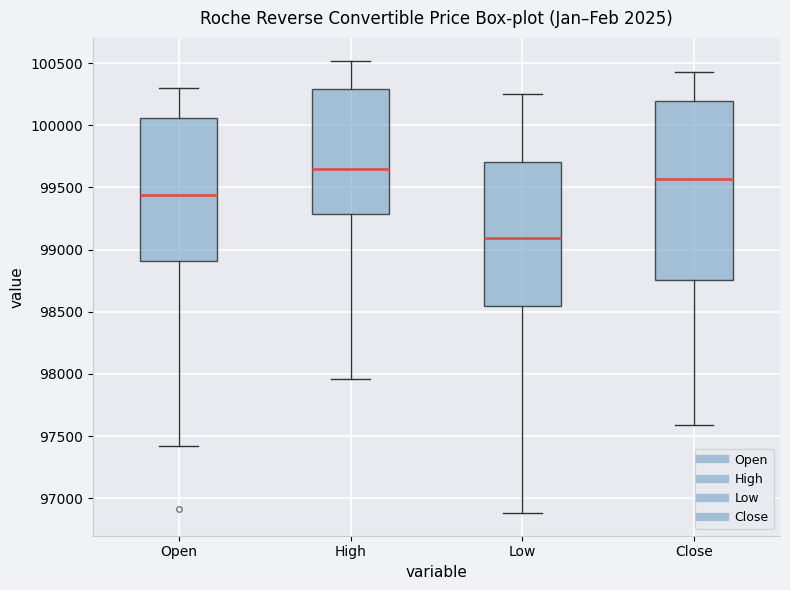

Reading left to right, read every box against the y-axis: the position of its median line, the range the box covers, and the ends of its whiskers. The values are not printed on the chart, so give them approximately, as read against the axis.

Open: median 99450, box 98900 to 100050, whiskers 97400 to 100300
High: median 99650, box 99300 to 100300, whiskers 97950 to 100500
Low: median 99100, box 98550 to 99700, whiskers 96900 to 100250
Close: median 99550, box 98750 to 100200, whiskers 97600 to 100450